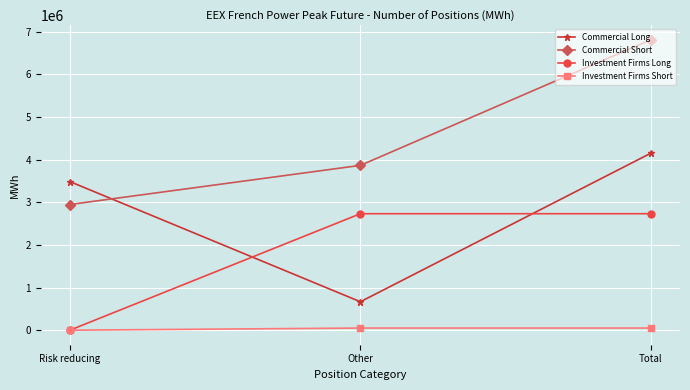

What is the maximum value for Investment Firms Short?

50448